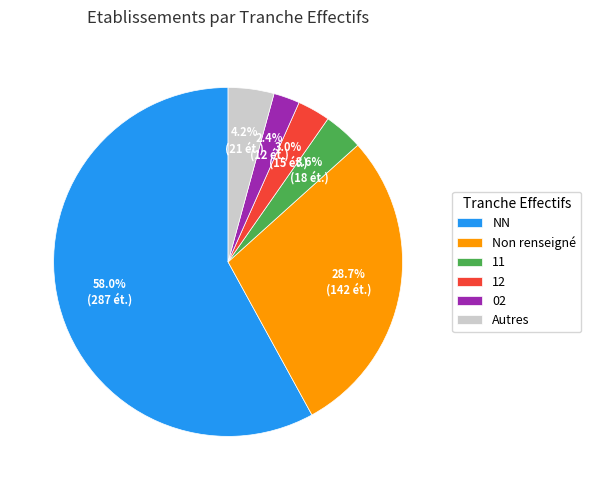

Approximately how many times larger is the value at Autres compared to 11?

1.2